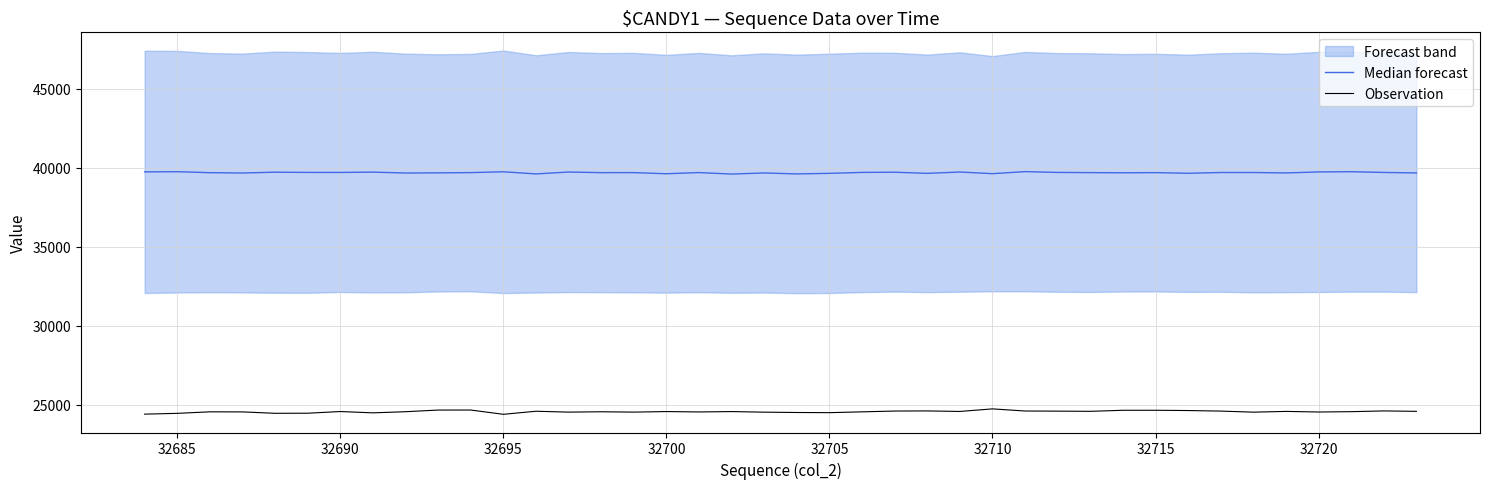

True or false: Median forecast and Observation intersect in this chart.

False